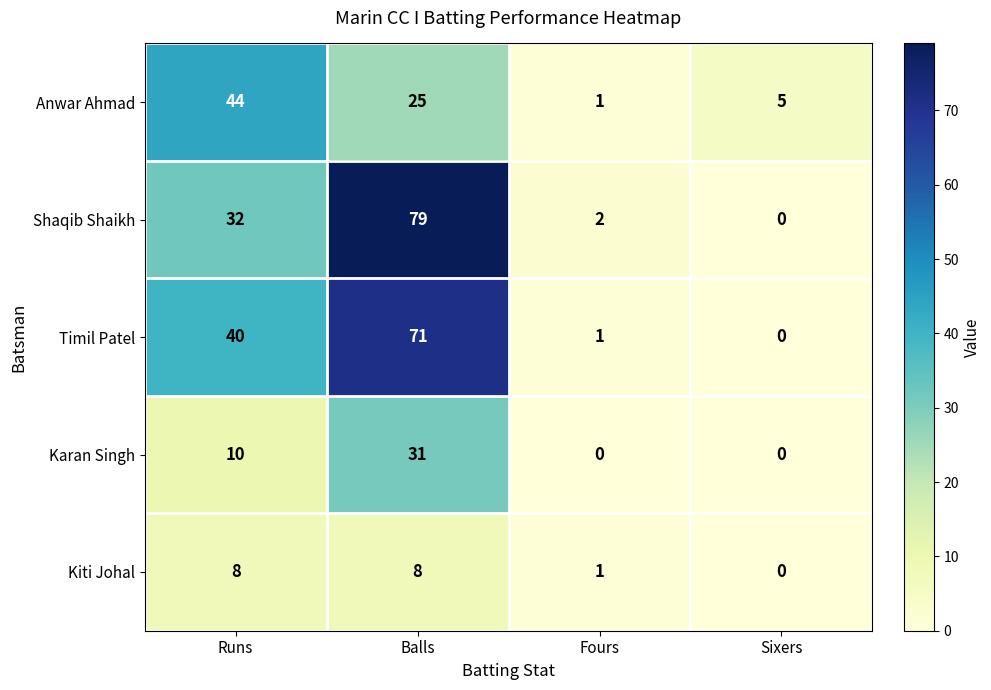

How many values in Karan Singh are above zero?

2